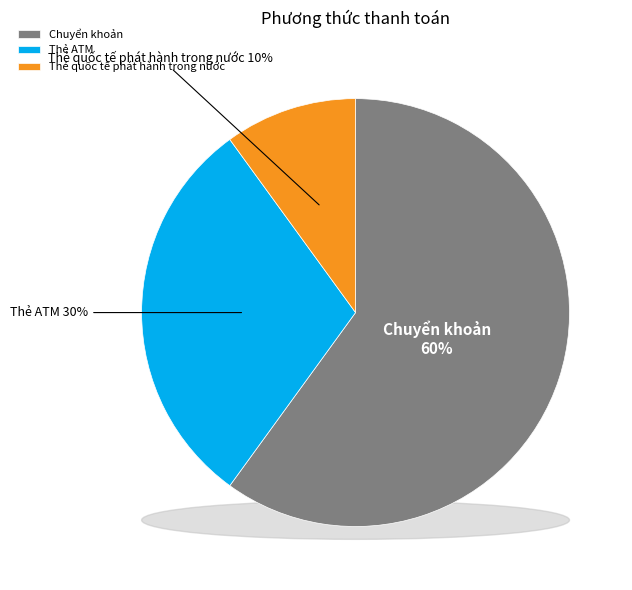

How many slices are in this pie chart?

3